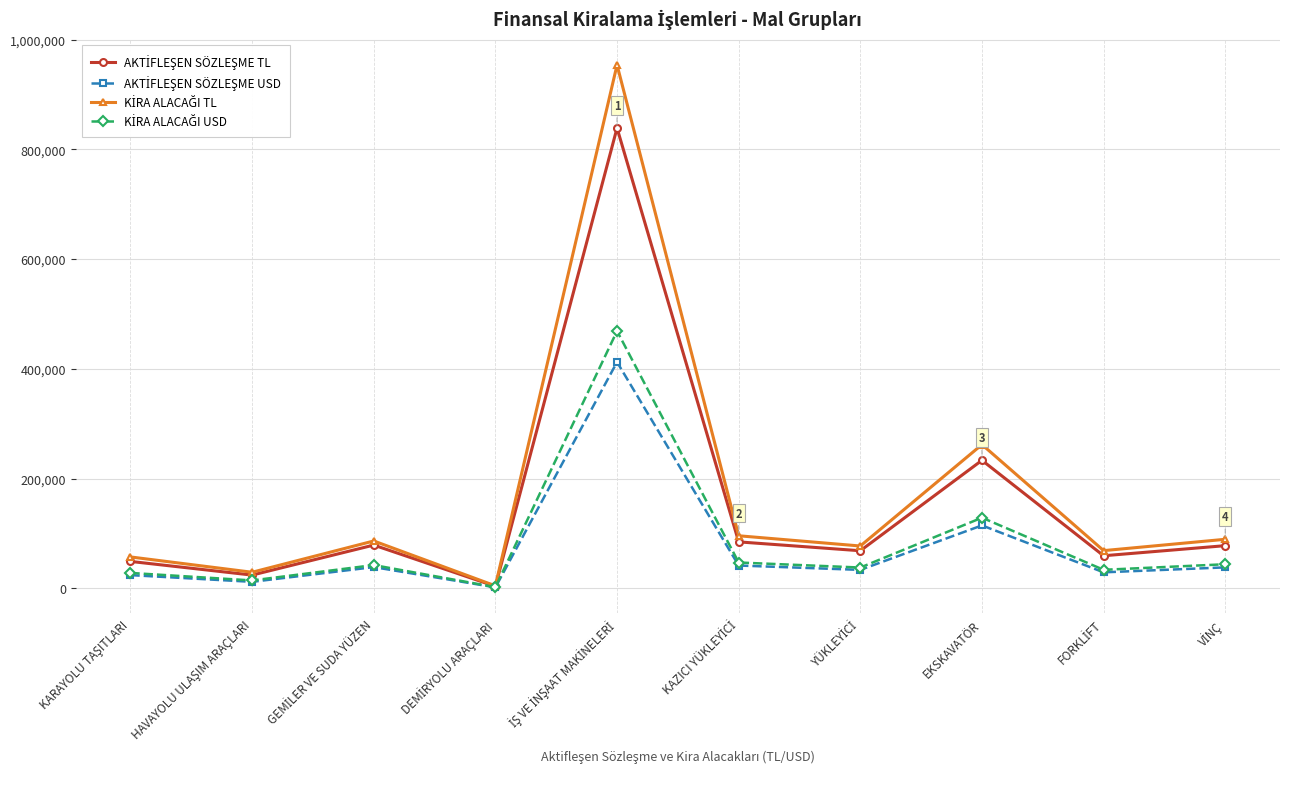

Count the number of categories in the chart.

10